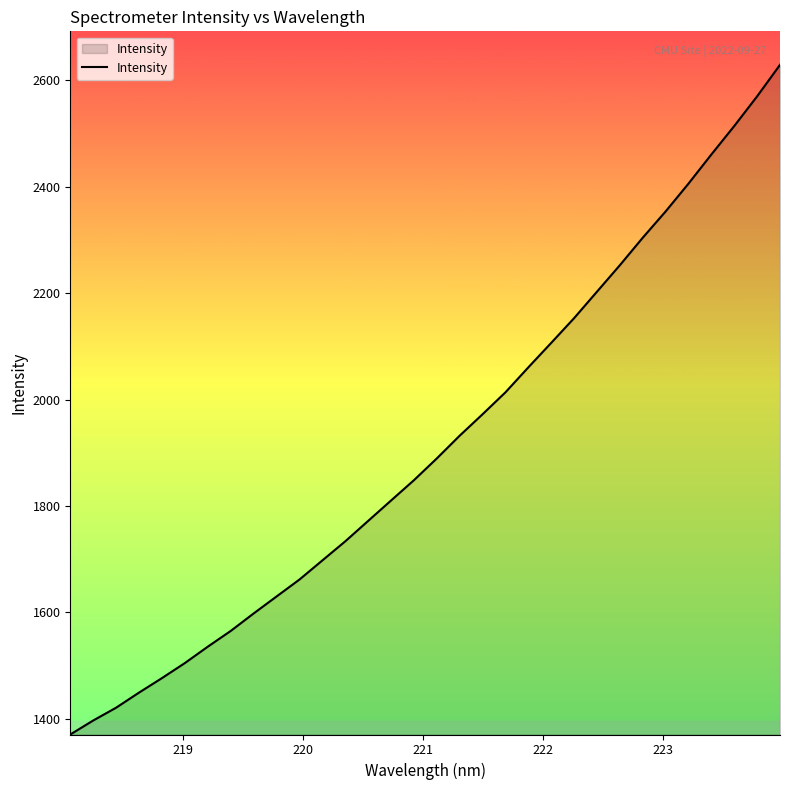

What is the minimum value shown in the chart?

1370.2